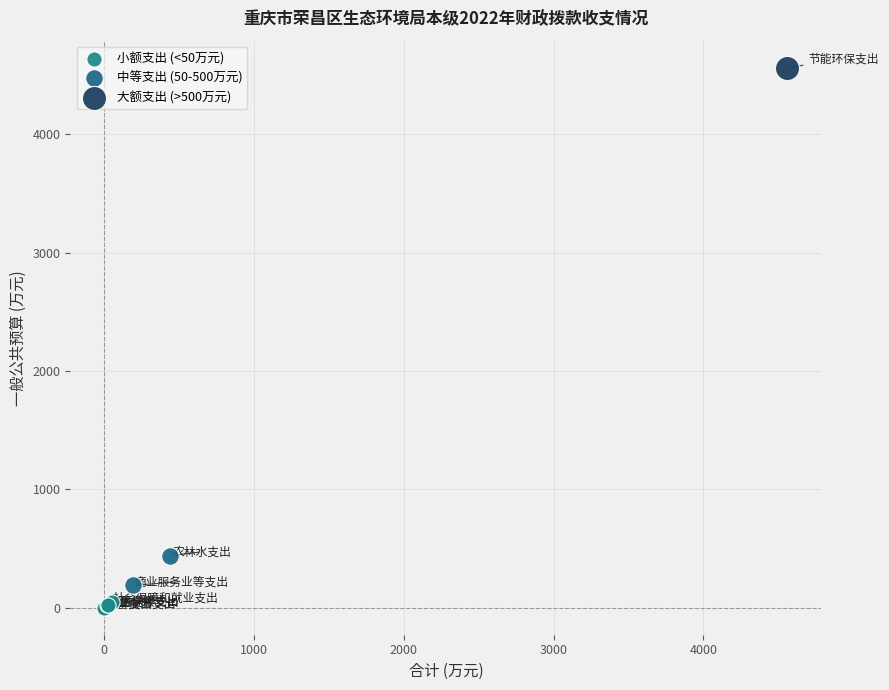

What are all the series names shown in the legend?

小额支出 (<50万元), 中等支出 (50-500万元), 大额支出 (>500万元)